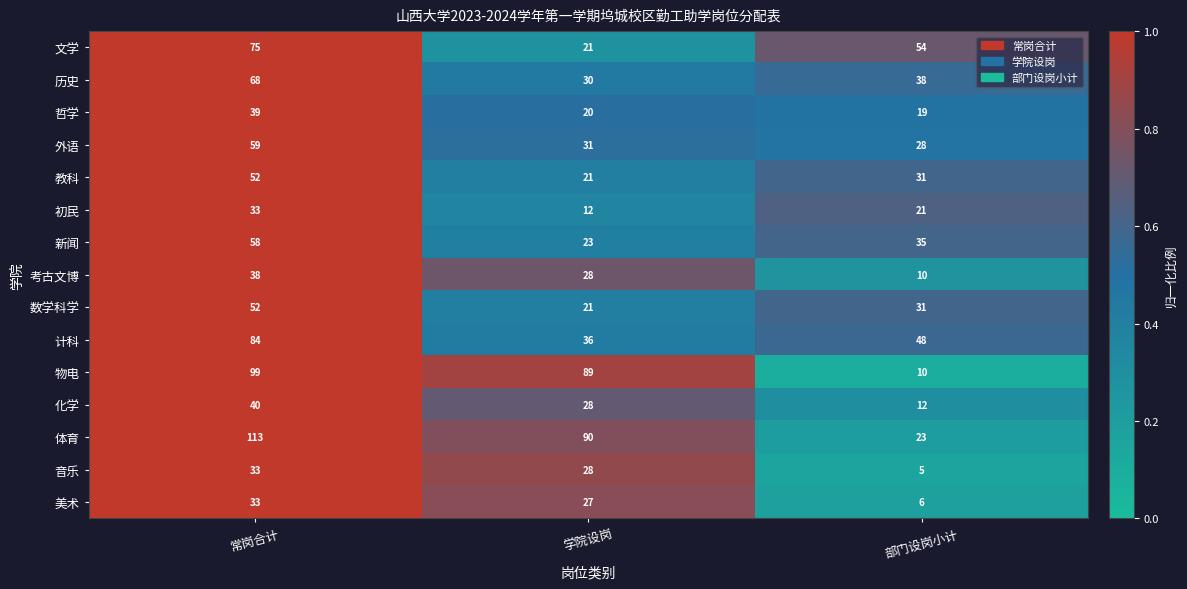

How many data points does each series have?

3